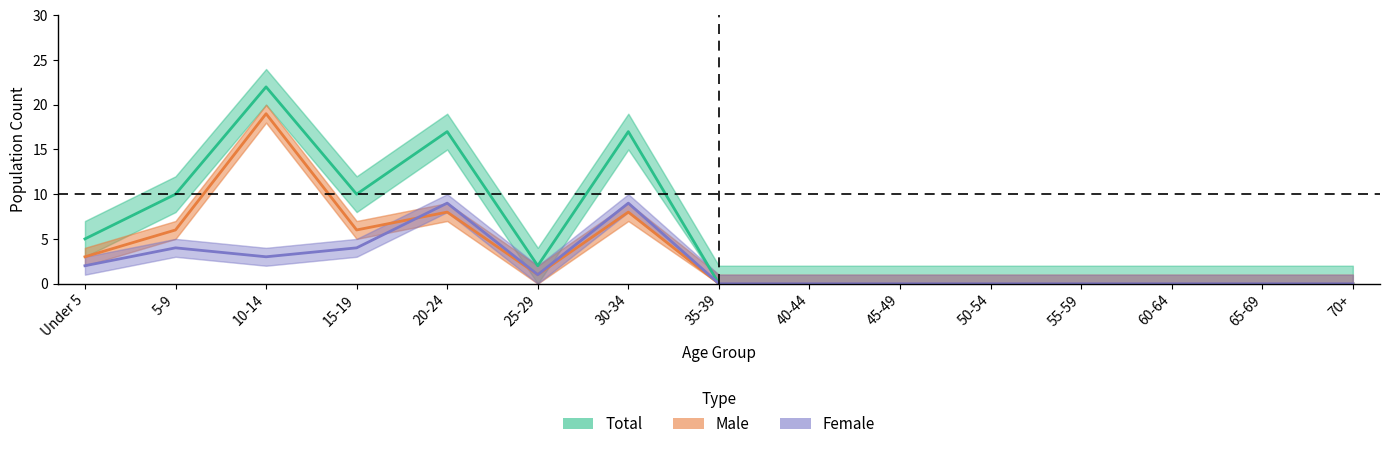

How many positive values does the Male series have?

7